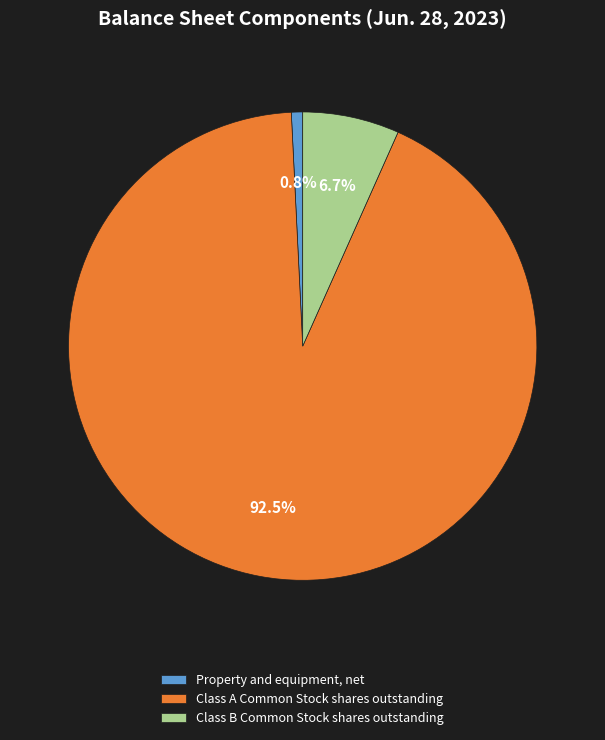

Rank the categories by value from lowest to highest.

Property and equipment, net, Class B Common Stock shares outstanding, Class A Common Stock shares outstanding